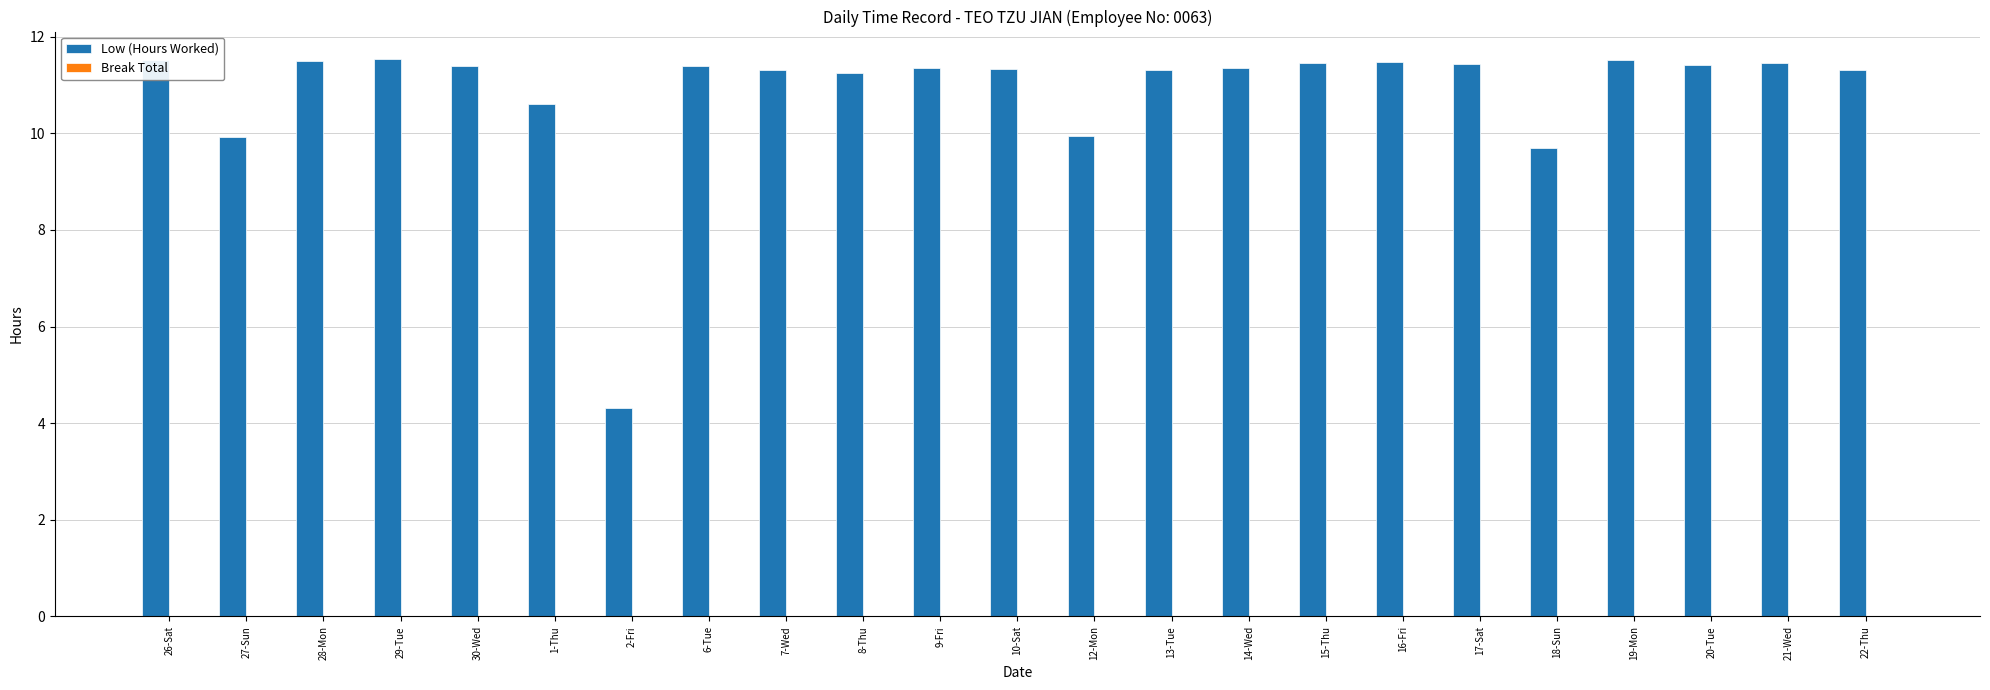

Where does the data first go above 11?

26-Sat